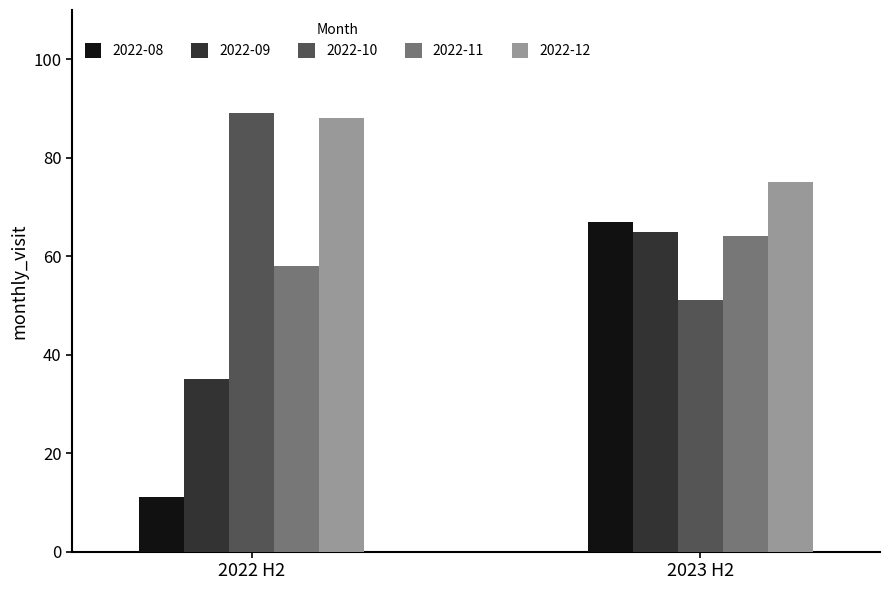

Which category has the highest value across all series?

2022 H2